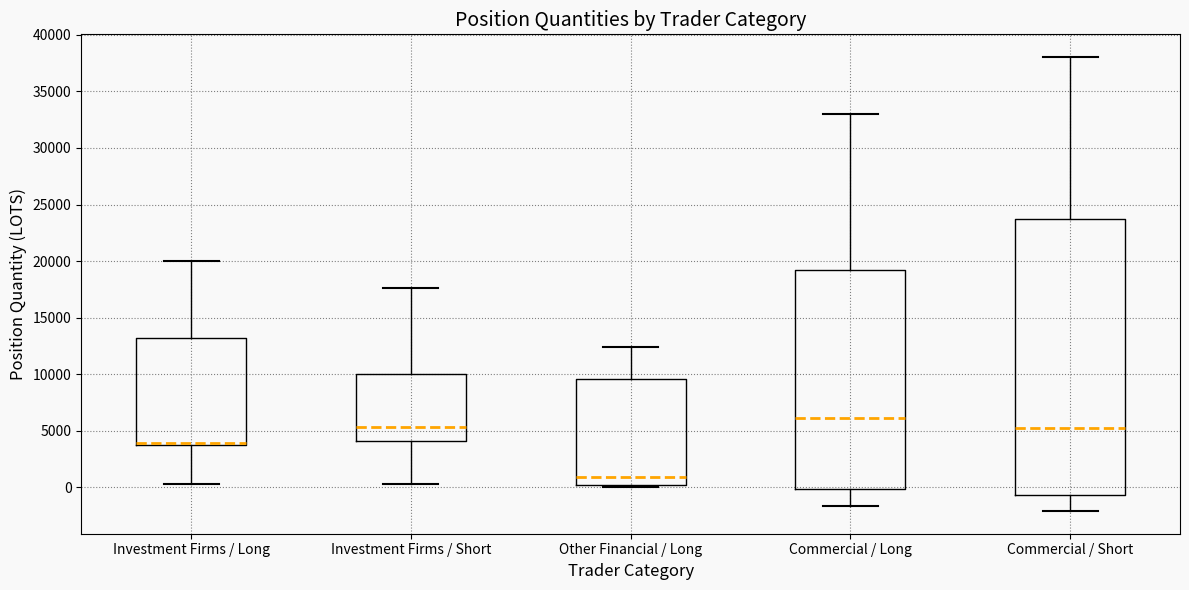

Reading left to right, read every box against the y-axis: the position of its median line, the range the box covers, and the ends of its whiskers. The values are not printed on the chart, so give them approximately, as read against the axis.

Investment Firms / Long: median 4000 (drawn on the box's lower edge), box 4000 to 13000, whiskers 500 to 20000
Investment Firms / Short: median 5500, box 4000 to 10000, whiskers 500 to 17500
Other Financial / Long: median 1000, box 0 to 9500, whiskers 0 (just below the box's lower edge) to 12500
Commercial / Long: median 6000, box 0 to 19000, whiskers -1500 to 33000
Commercial / Short: median 5000, box -500 to 24000, whiskers -2000 to 38000